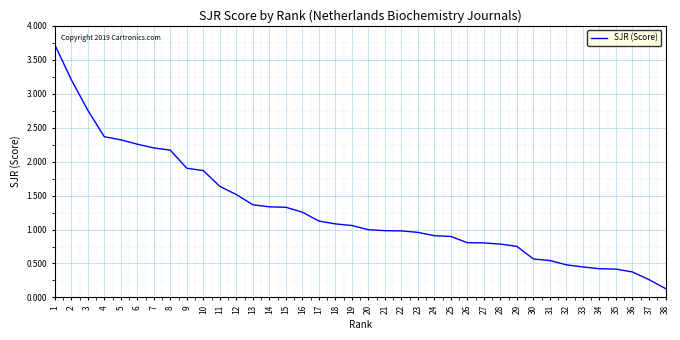

What is the sum of the values at 23 and 1?

4.7